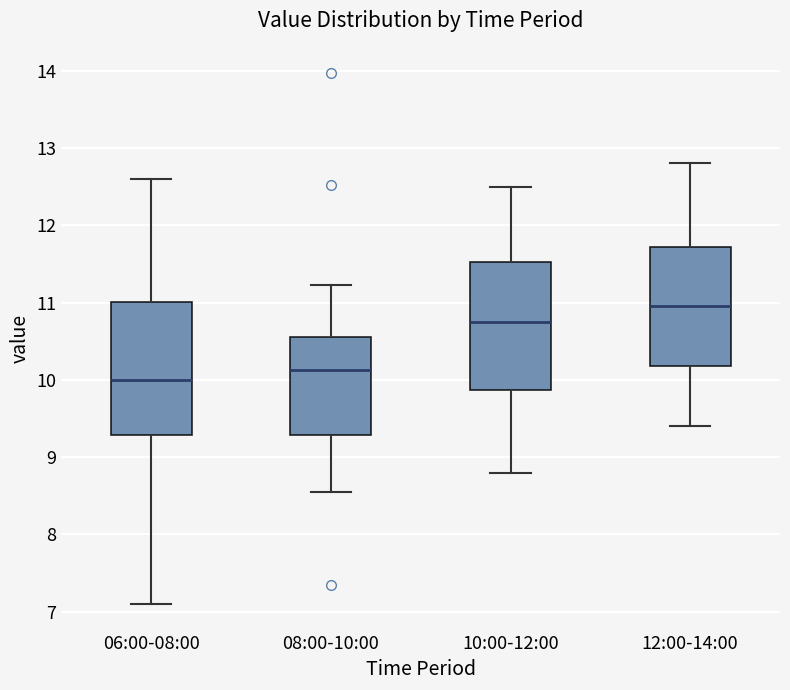

Reading left to right, transcribe this box plot: for each box, give where its median line is, the range the box spans, and where its two whiskers end, as read against the y-axis. The values are not printed on the chart, so give them approximately, as read against the axis.

06:00-08:00: median 10.0, box 9.3 to 11.0, whiskers 7.1 to 12.6
08:00-10:00: median 10.1, box 9.3 to 10.6, whiskers 8.6 to 11.2
10:00-12:00: median 10.8, box 9.9 to 11.5, whiskers 8.8 to 12.5
12:00-14:00: median 11.0, box 10.2 to 11.7, whiskers 9.4 to 12.8